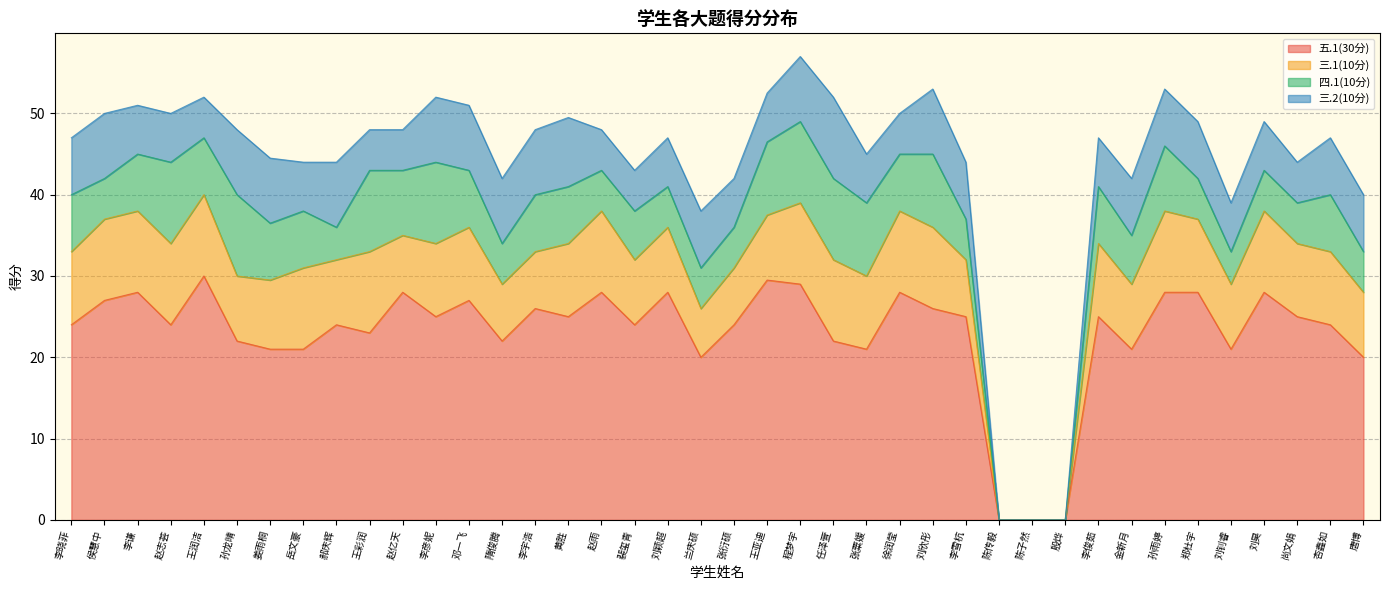

Reading left to right, transcribe all the data shown in this chart.

五.1(30分): 李晓菲=24.0	侯慧中=27.0	李谦=28.0	赵志荟=24.0	王润洁=30.0	孙龙晴=22.0	姜雨桐=21.0	岳文豪=21.0	郝庆辉=24.0	王彩润=23.0	赵亿天=28.0	李彦妮=25.0	邓一飞=27.0	隋俊腾=22.0	李宇浩=26.0	黄胜=25.0	赵雨=28.0	裴玺青=24.0	刘颖超=28.0	兰庆硕=20.0	张衍硕=24.0	王亚迪=29.5	程梦宇=29.0	任泽萱=22.0	张粟媛=21.0	徐润莹=28.0	刘欣彤=26.0	李雪杭=25.0	陈传毅=0.0	陈子然=0.0	殷烨=0.0	李俊茹=25.0	金新月=21.0	孙雨婷=28.0	郑杜宇=28.0	刘钊睿=21.0	刘昊=28.0	尚文娟=25.0	杏鑫如=24.0	唐博=20.0
三.1(10分): 李晓菲=9.0	侯慧中=10.0	李谦=10.0	赵志荟=10.0	王润洁=10.0	孙龙晴=8.0	姜雨桐=8.5	岳文豪=10.0	郝庆辉=8.0	王彩润=10.0	赵亿天=7.0	李彦妮=9.0	邓一飞=9.0	隋俊腾=7.0	李宇浩=7.0	黄胜=9.0	赵雨=10.0	裴玺青=8.0	刘颖超=8.0	兰庆硕=6.0	张衍硕=7.0	王亚迪=8.0	程梦宇=10.0	任泽萱=10.0	张粟媛=9.0	徐润莹=10.0	刘欣彤=10.0	李雪杭=7.0	陈传毅=0.0	陈子然=0.0	殷烨=0.0	李俊茹=9.0	金新月=8.0	孙雨婷=10.0	郑杜宇=9.0	刘钊睿=8.0	刘昊=10.0	尚文娟=9.0	杏鑫如=9.0	唐博=8.0
四.1(10分): 李晓菲=7.0	侯慧中=5.0	李谦=7.0	赵志荟=10.0	王润洁=7.0	孙龙晴=10.0	姜雨桐=7.0	岳文豪=7.0	郝庆辉=4.0	王彩润=10.0	赵亿天=8.0	李彦妮=10.0	邓一飞=7.0	隋俊腾=5.0	李宇浩=7.0	黄胜=7.0	赵雨=5.0	裴玺青=6.0	刘颖超=5.0	兰庆硕=5.0	张衍硕=5.0	王亚迪=9.0	程梦宇=10.0	任泽萱=10.0	张粟媛=9.0	徐润莹=7.0	刘欣彤=9.0	李雪杭=5.0	陈传毅=0.0	陈子然=0.0	殷烨=0.0	李俊茹=7.0	金新月=6.0	孙雨婷=8.0	郑杜宇=5.0	刘钊睿=4.0	刘昊=5.0	尚文娟=5.0	杏鑫如=7.0	唐博=5.0
三.2(10分): 李晓菲=7.0	侯慧中=8.0	李谦=6.0	赵志荟=6.0	王润洁=5.0	孙龙晴=8.0	姜雨桐=8.0	岳文豪=6.0	郝庆辉=8.0	王彩润=5.0	赵亿天=5.0	李彦妮=8.0	邓一飞=8.0	隋俊腾=8.0	李宇浩=8.0	黄胜=8.5	赵雨=5.0	裴玺青=5.0	刘颖超=6.0	兰庆硕=7.0	张衍硕=6.0	王亚迪=6.0	程梦宇=8.0	任泽萱=10.0	张粟媛=6.0	徐润莹=5.0	刘欣彤=8.0	李雪杭=7.0	陈传毅=0.0	陈子然=0.0	殷烨=0.0	李俊茹=6.0	金新月=7.0	孙雨婷=7.0	郑杜宇=7.0	刘钊睿=6.0	刘昊=6.0	尚文娟=5.0	杏鑫如=7.0	唐博=7.0